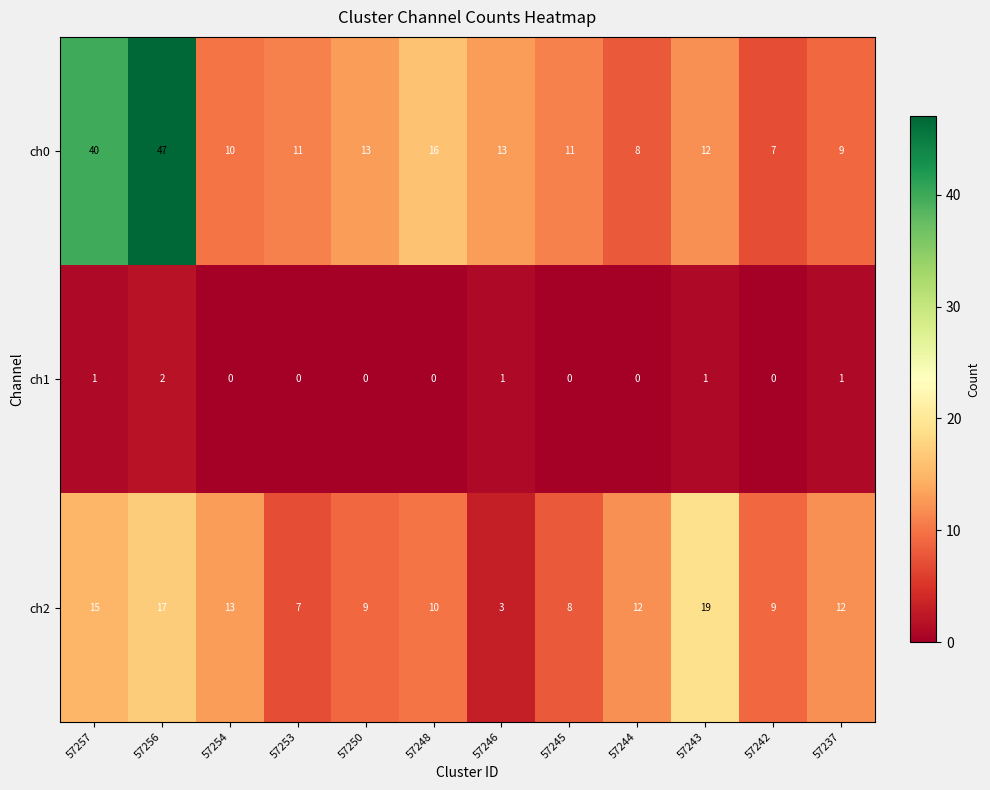

At which label does ch2 reach its peak?

57243